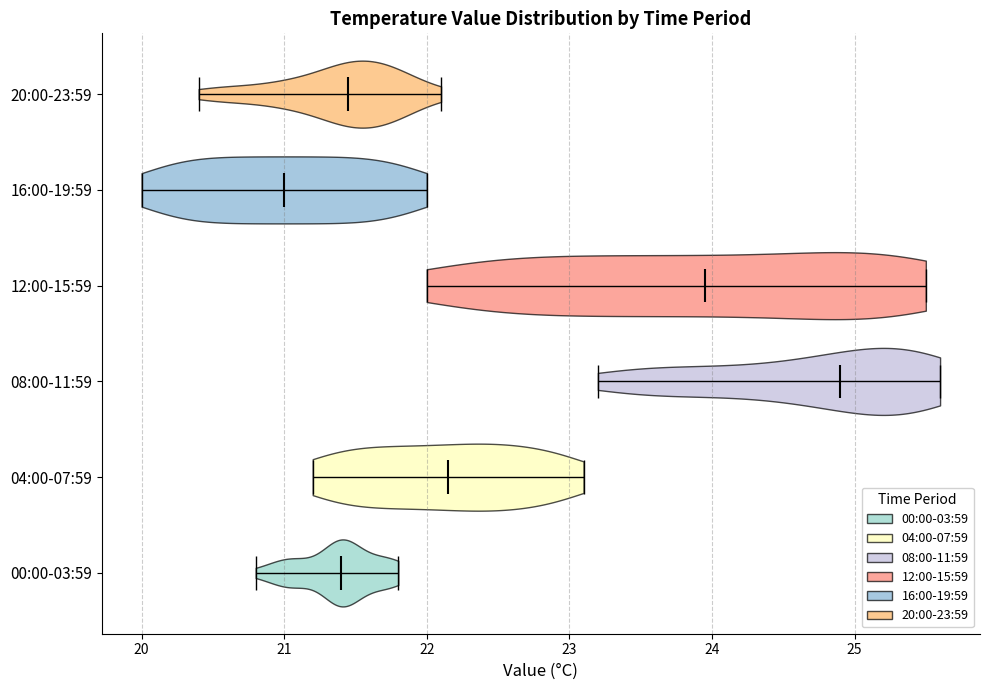

What is the lowest point the violin for 20:00-23:59 reaches on the x-axis? The values are not printed on the chart, so give them approximately, as read against the axis.

20.4